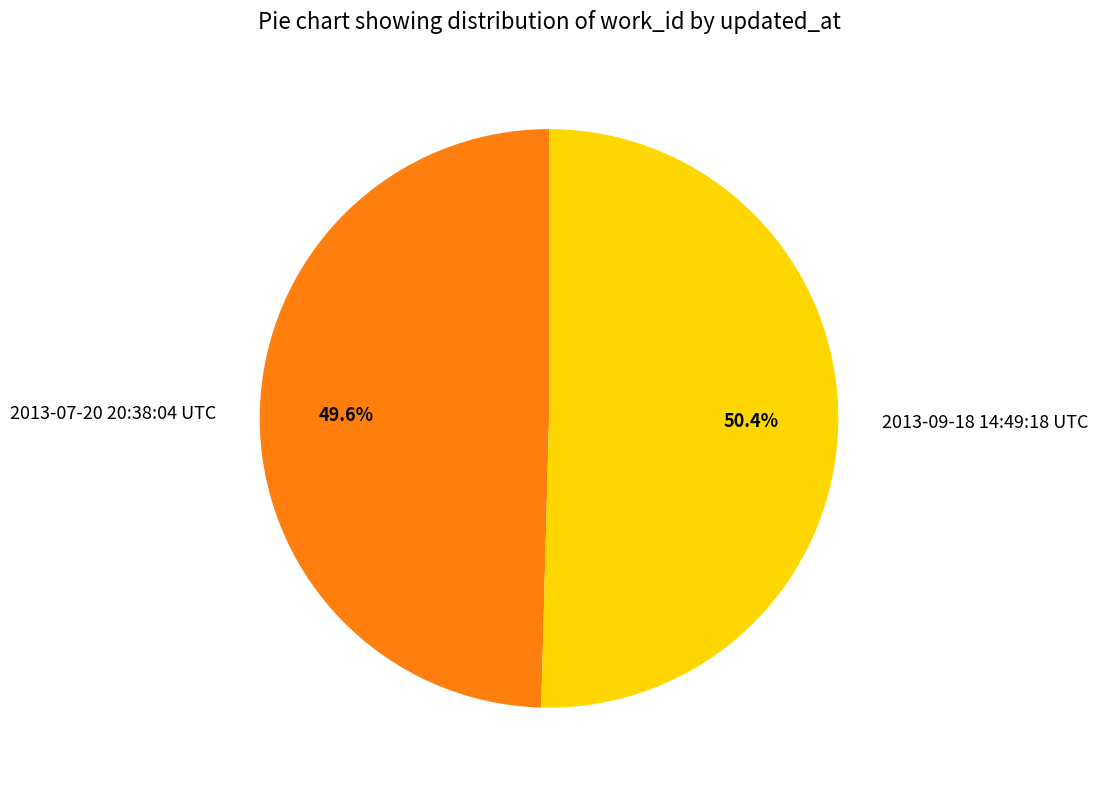

How many slices are in this pie chart?

2